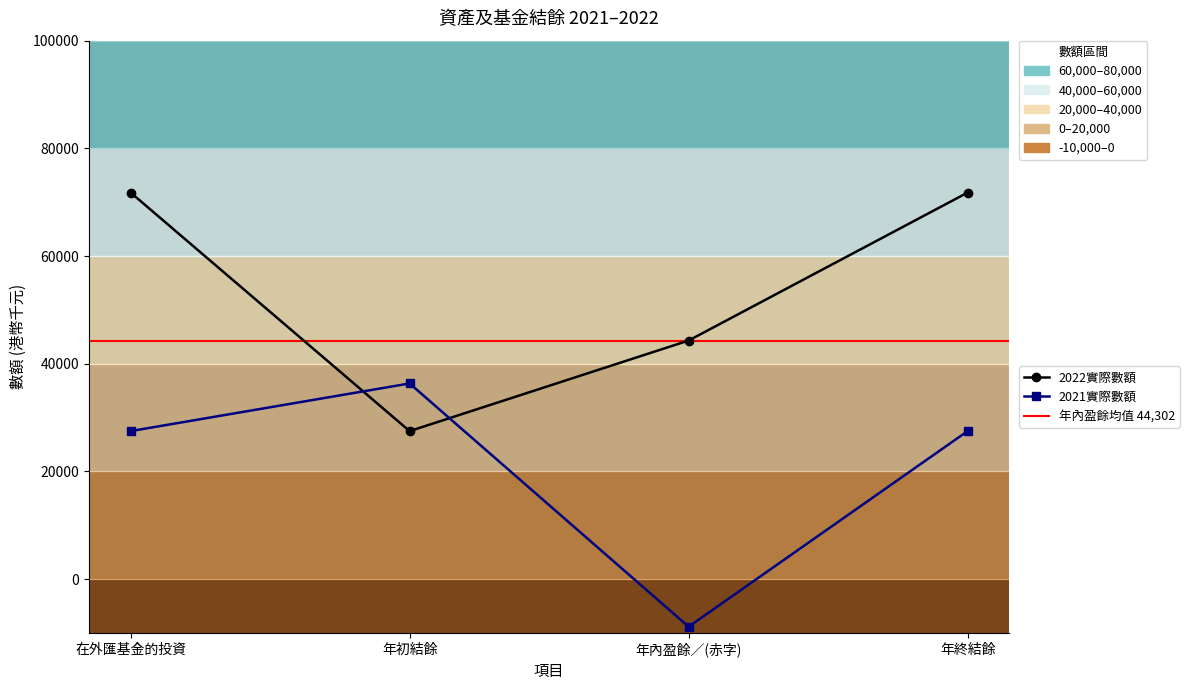

Where does the 2021實際數額 series first go above 27480?

年初結餘